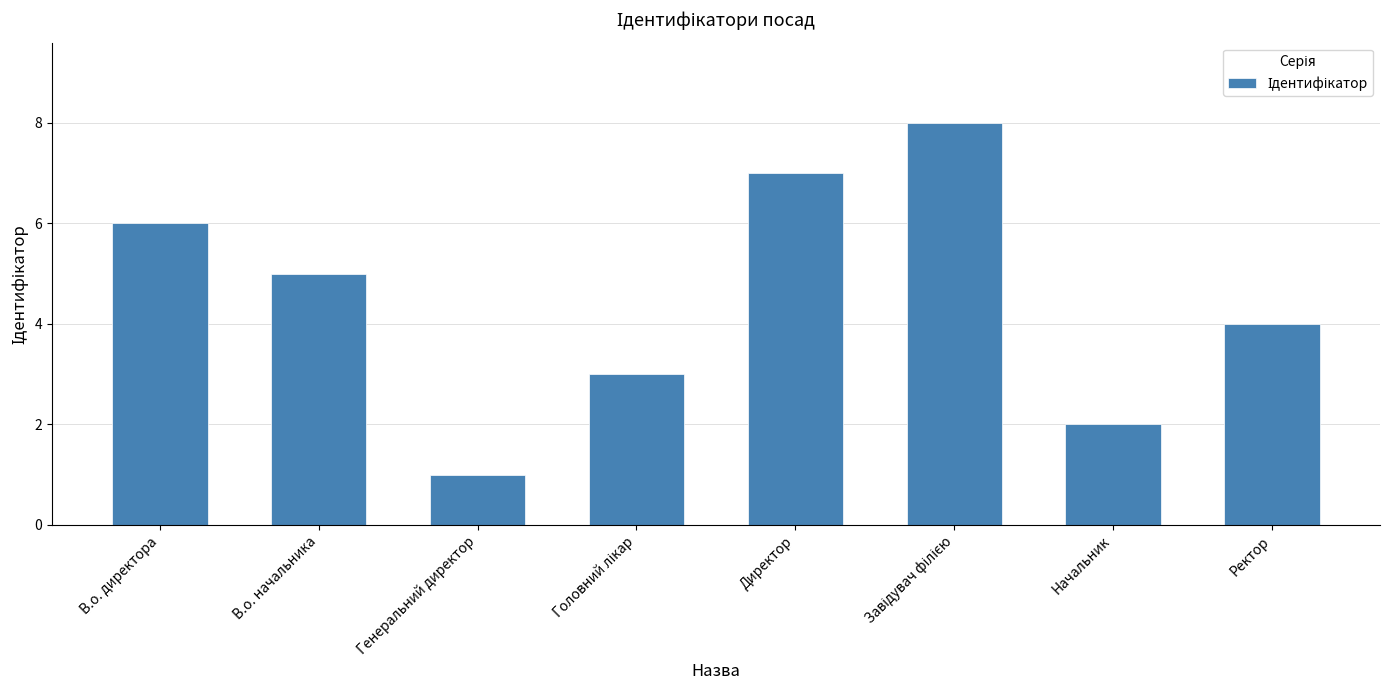

Reading right to left, transcribe all the data shown in this chart.

4	2	8	7	3	1	5	6